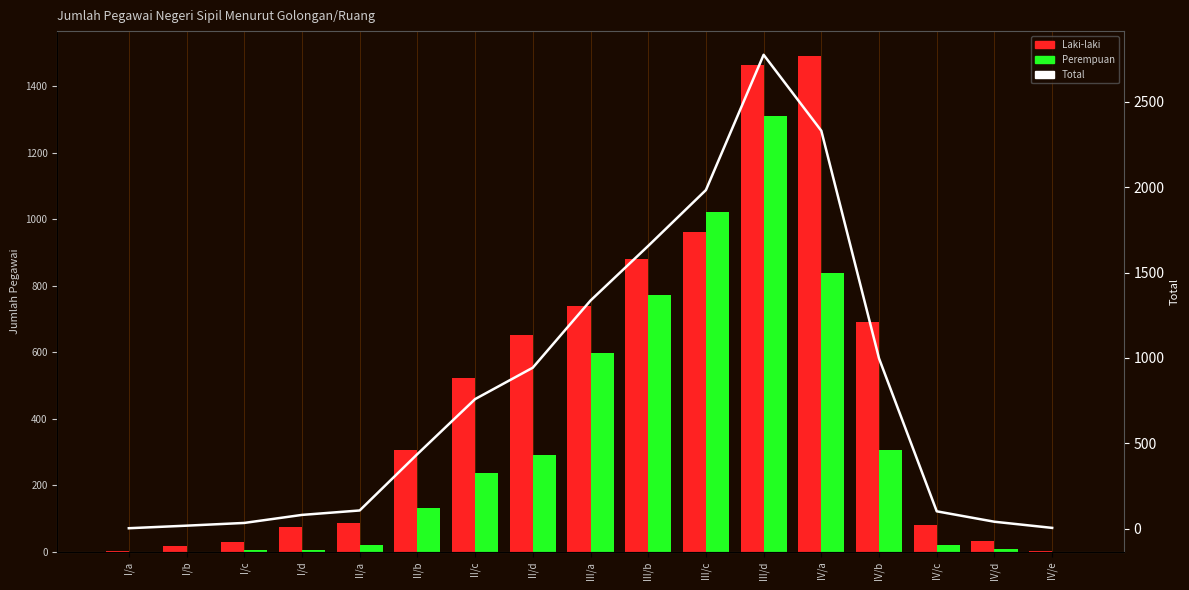

Rank the categories by Perempuan value from highest to lowest.

III/d, III/c, IV/a, III/b, III/a, IV/b, II/d, II/c, II/b, IV/c, II/a, IV/d, I/c, I/d, I/b, IV/e, I/a